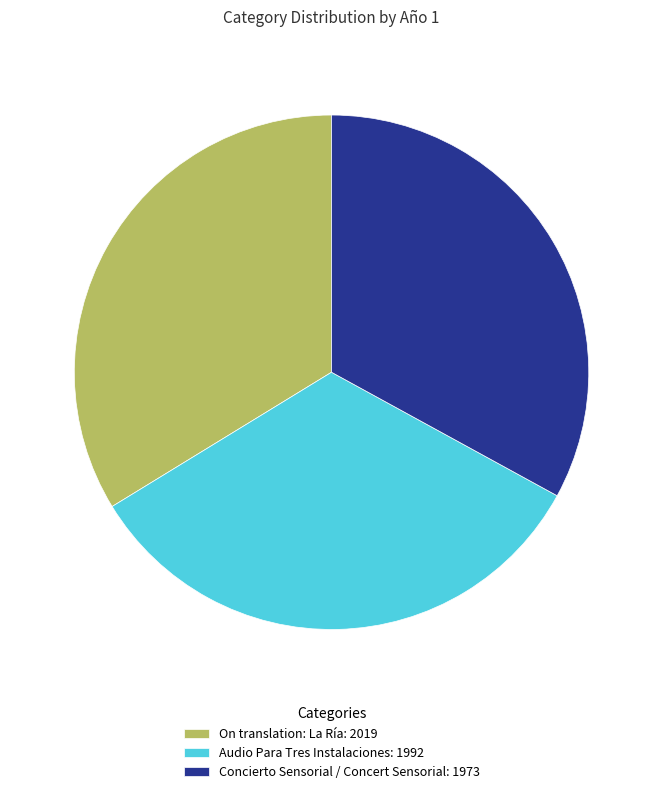

Combined, do Audio Para Tres Instalaciones: 1992 and On translation: La Ría: 2019 account for over 50%?

Yes